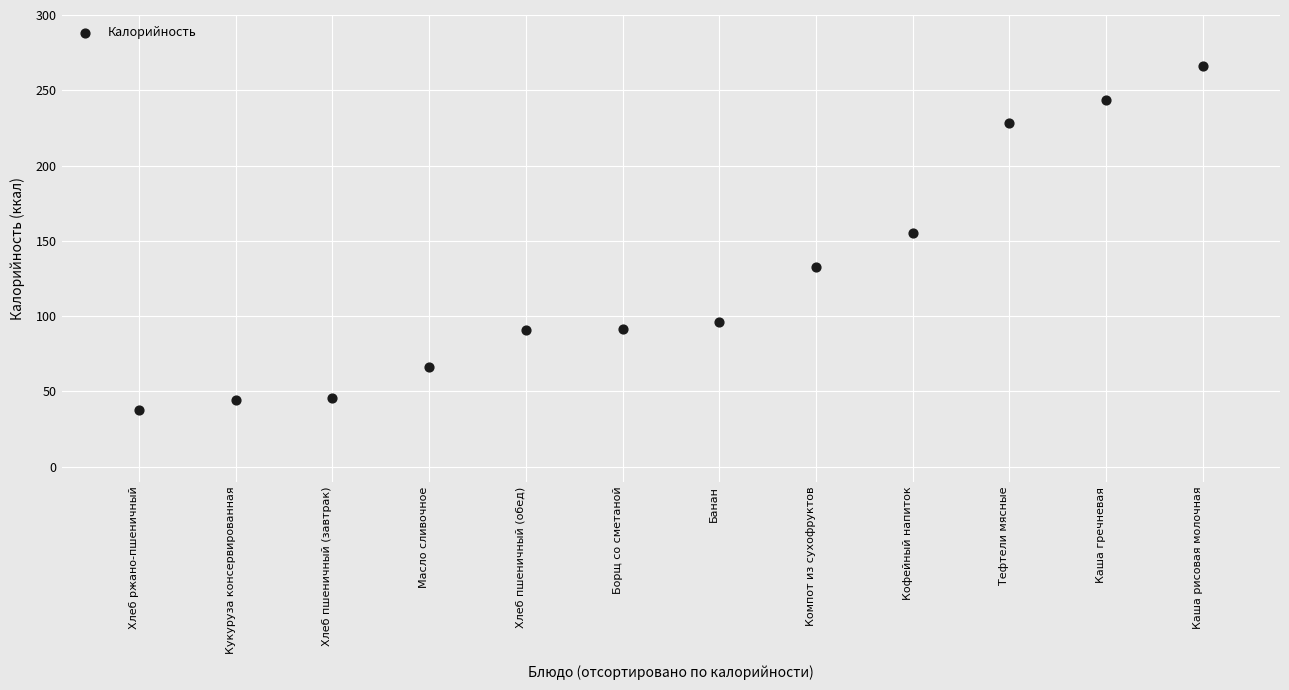

What Y value in the scatter plot is closest to 152?

155.2